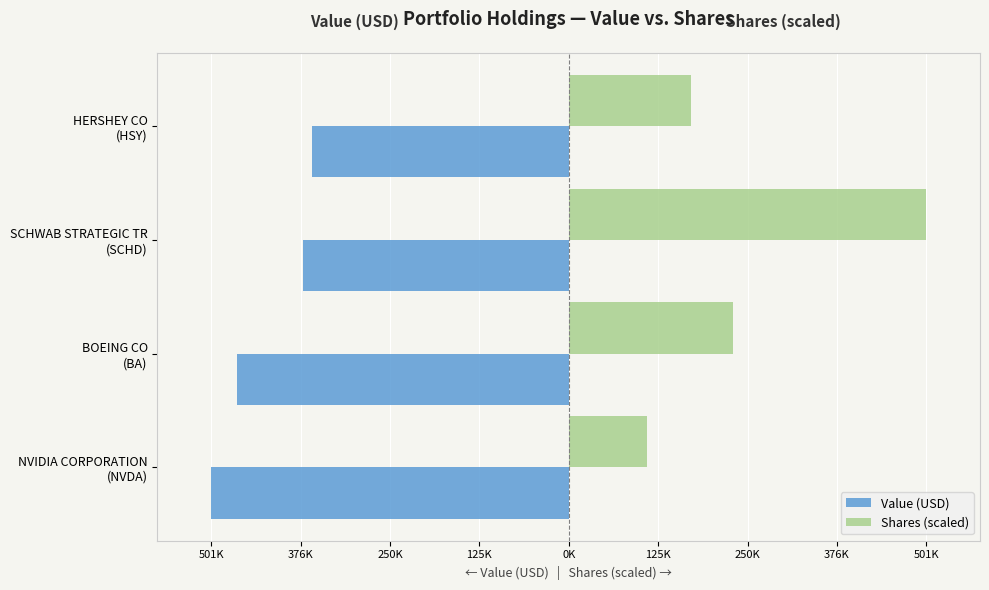

What are all the series names shown in the legend?

Value (USD), Shares (scaled)